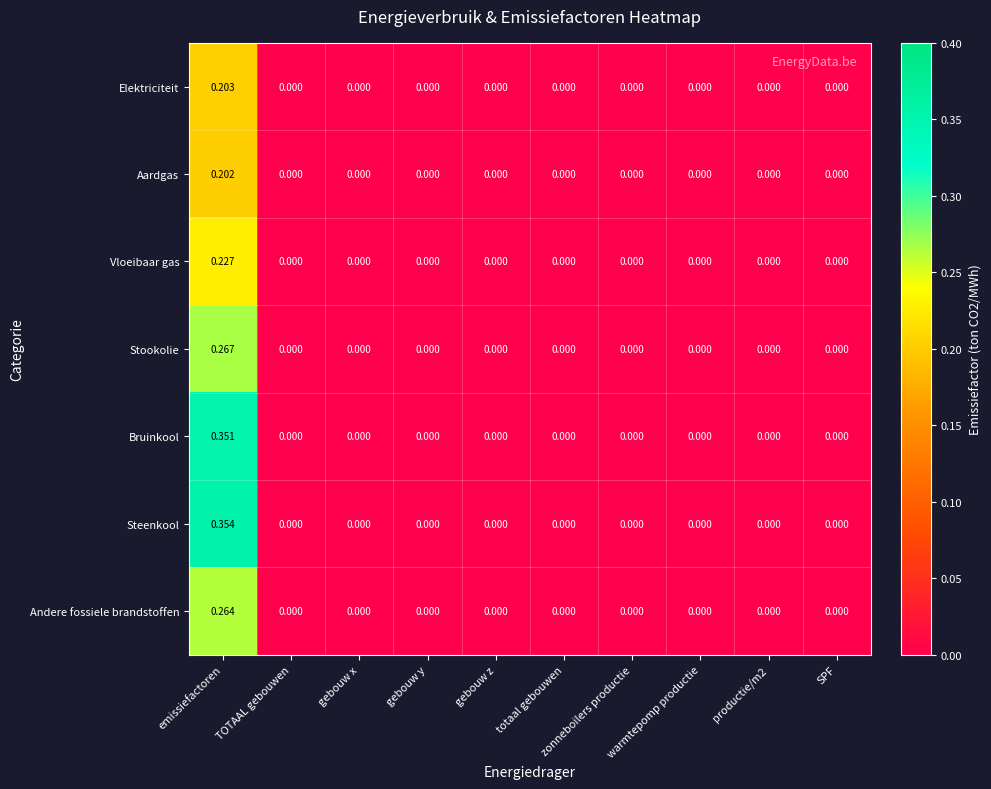

Which series has the largest range (max minus min)?

Steenkool